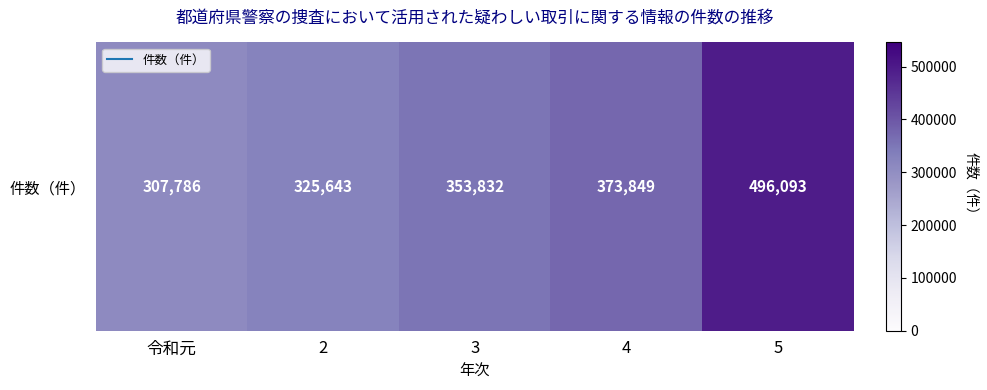

Where is the data nearest to the value 401939?

4